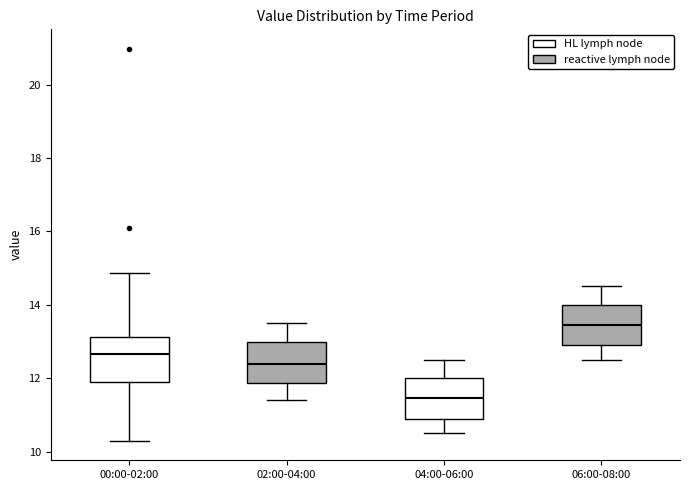

Reading left to right, transcribe this box plot: for each box, give where its median line is, the range the box spans, and where its two whiskers end, as read against the y-axis. The values are not printed on the chart, so give them approximately, as read against the axis.

00:00-02:00: median 12.6, box 12.0 to 13.2, whiskers 10.4 to 14.8
02:00-04:00: median 12.4, box 11.8 to 13.0, whiskers 11.4 to 13.6
04:00-06:00: median 11.4, box 11.0 to 12.0, whiskers 10.6 to 12.6
06:00-08:00: median 13.4, box 13.0 to 14.0, whiskers 12.6 to 14.6